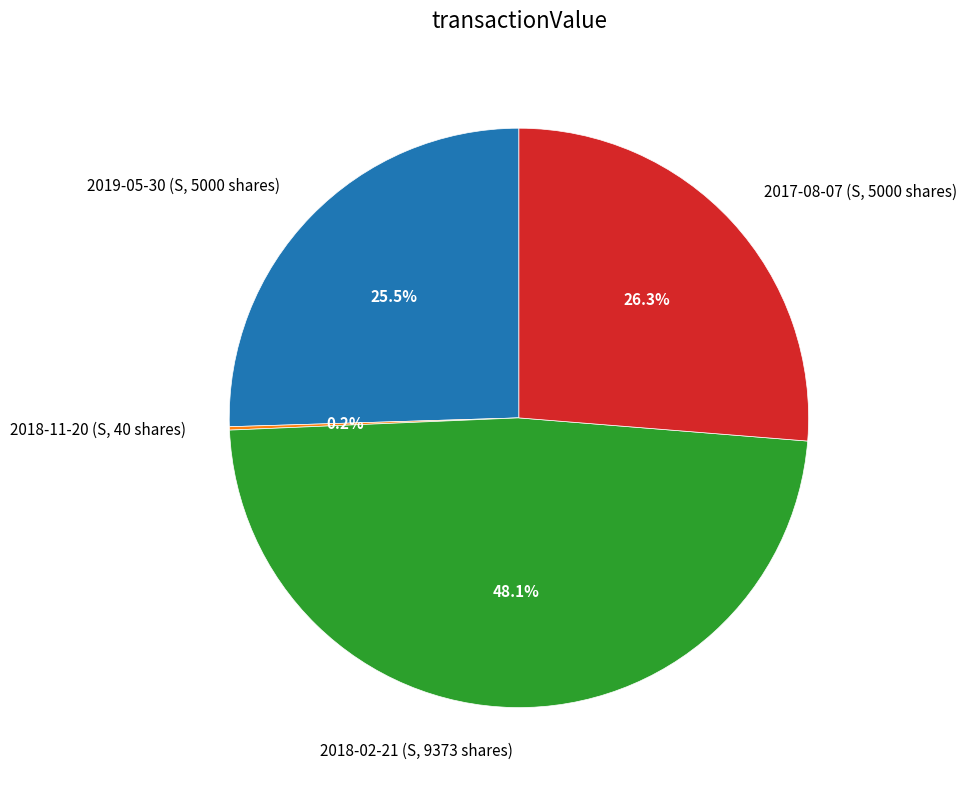

Which category has the biggest portion of the pie?

2018-02-21 (S, 9373 shares)